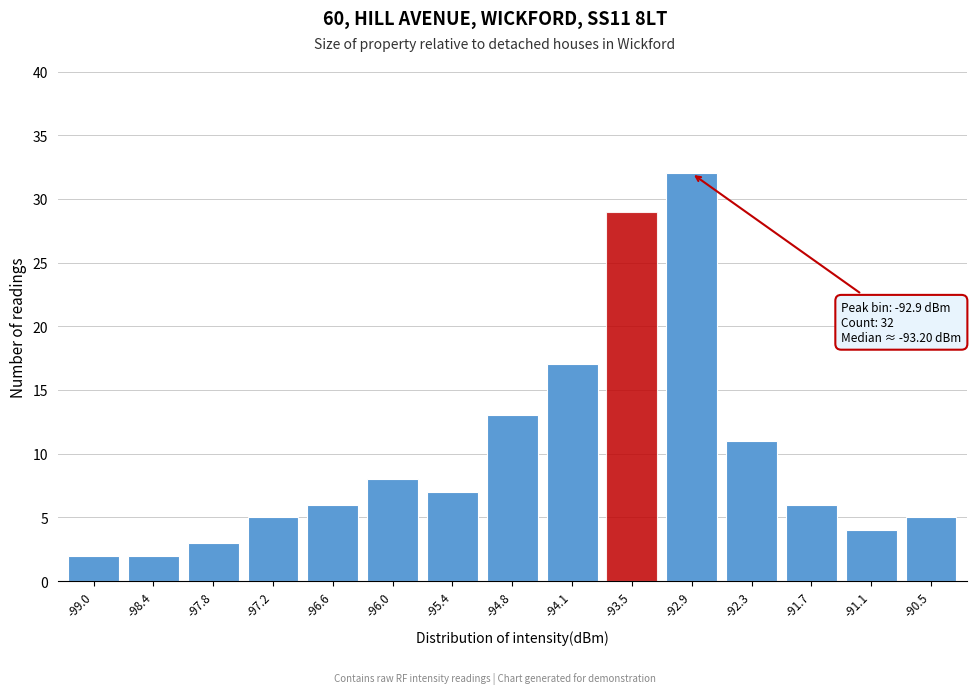

Reading right to left, what are all the values shown in this chart?

-90.5=5	-91.1=4	-91.7=6	-92.3=11	-92.9=32	-93.5=29	-94.1=17	-94.8=13	-95.4=7	-96.0=8	-96.6=6	-97.2=5	-97.8=3	-98.4=2	-99.0=2